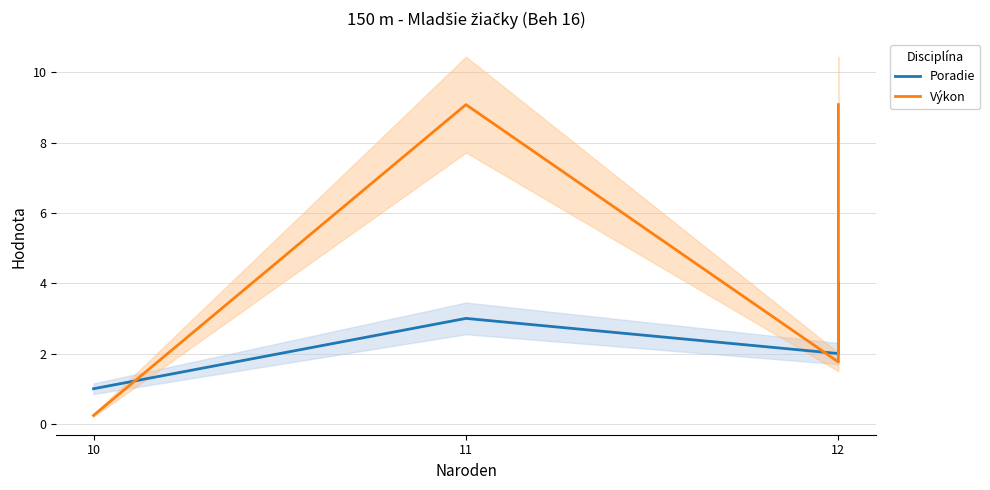

Is the value of Poradie at 11 greater than the value of Výkon at 11?

No